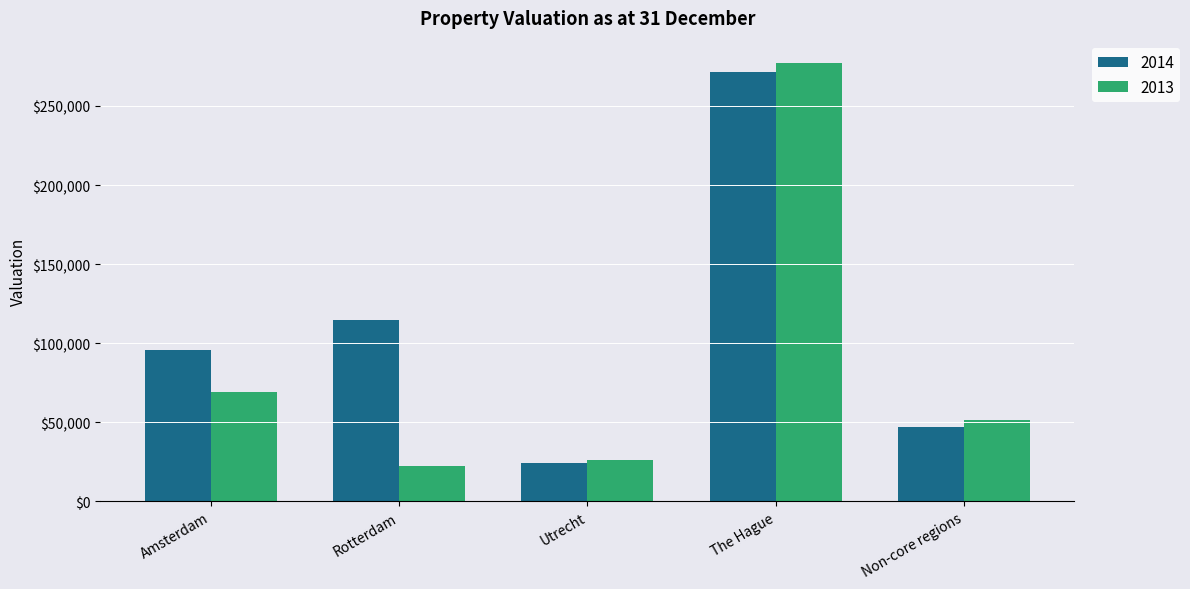

True or false: 2014 has a value of 72694.7 at The Hague.

False